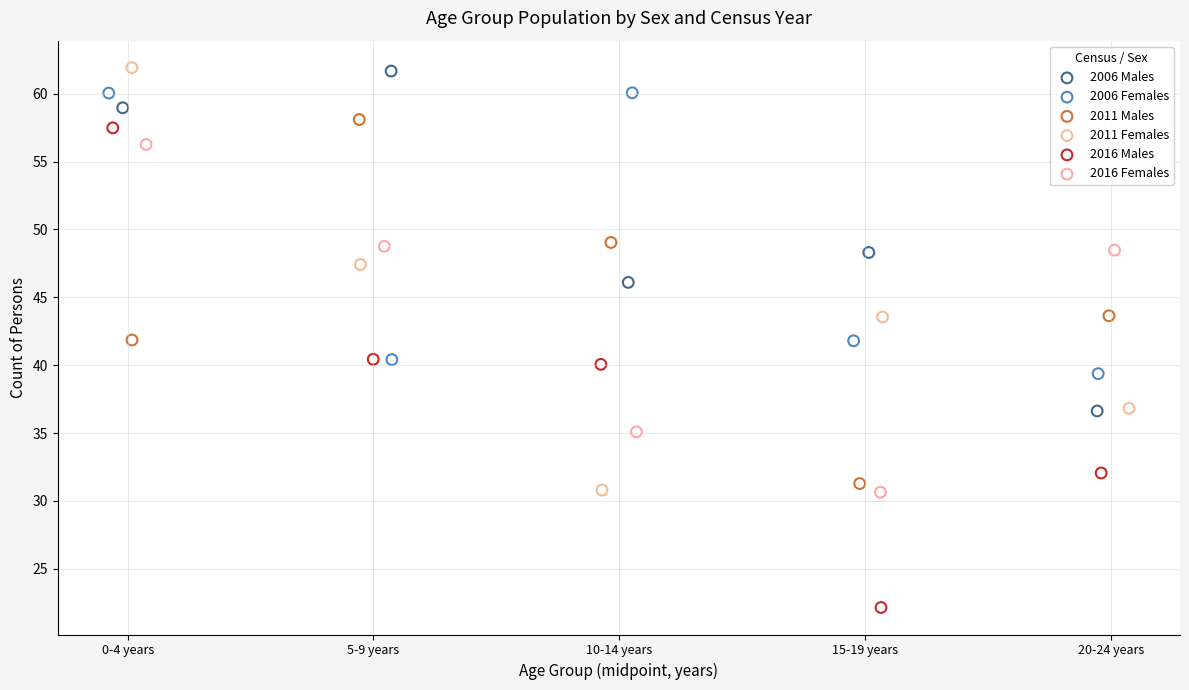

What are all the series names shown in the legend?

2006 Males, 2006 Females, 2011 Males, 2011 Females, 2016 Males, 2016 Females